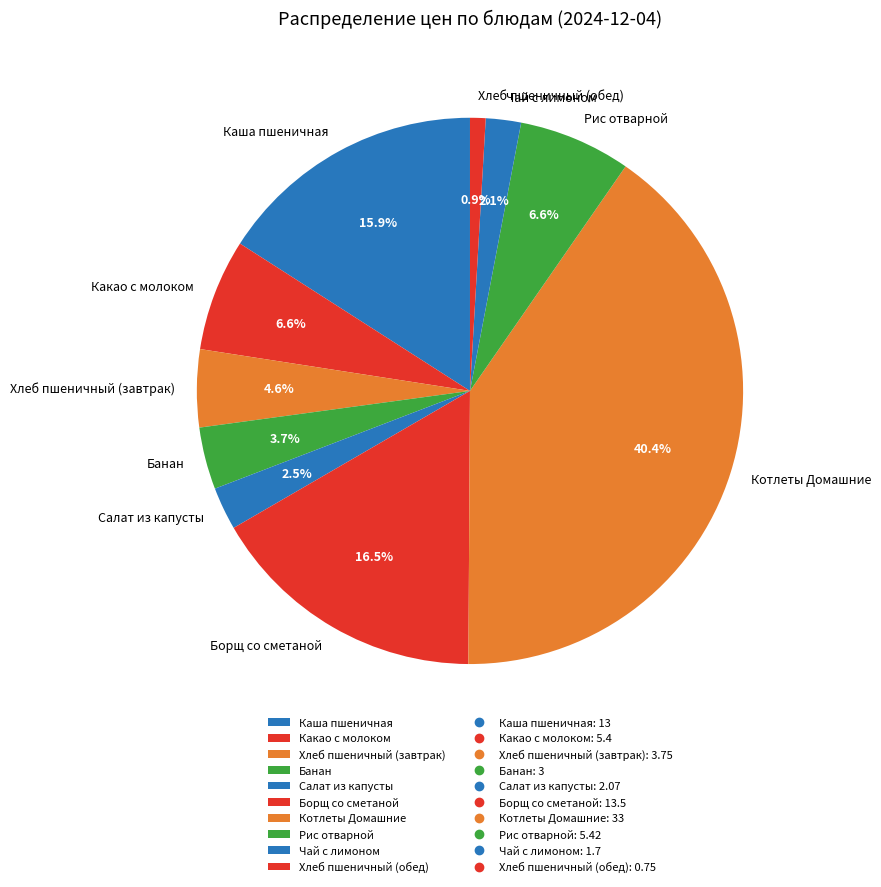

To the nearest percent, what is the difference between the Рис отварной and Салат из капусты slice percentages?

4%